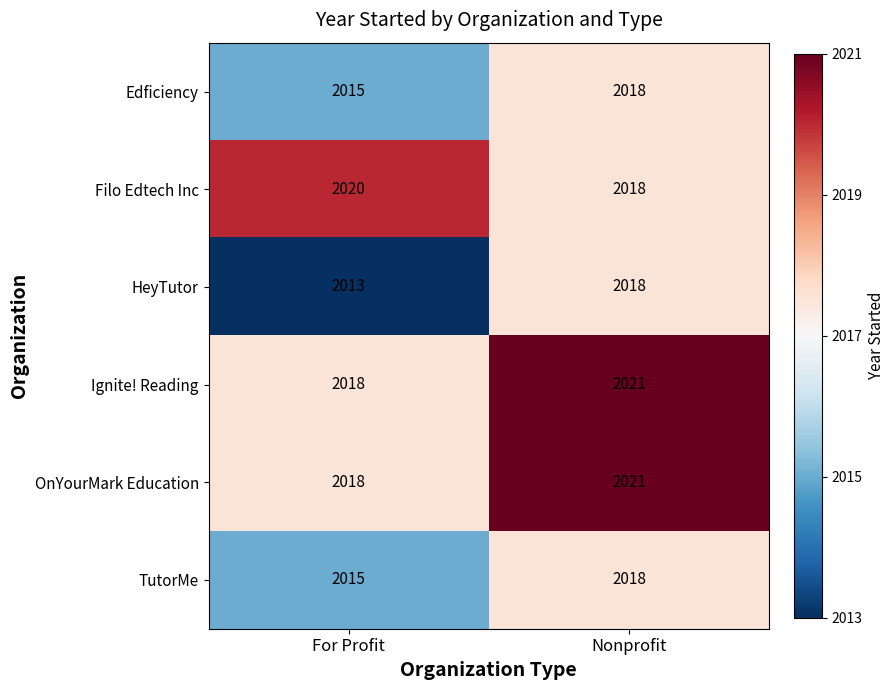

True or false: HeyTutor has a value of 2013 at For Profit.

True